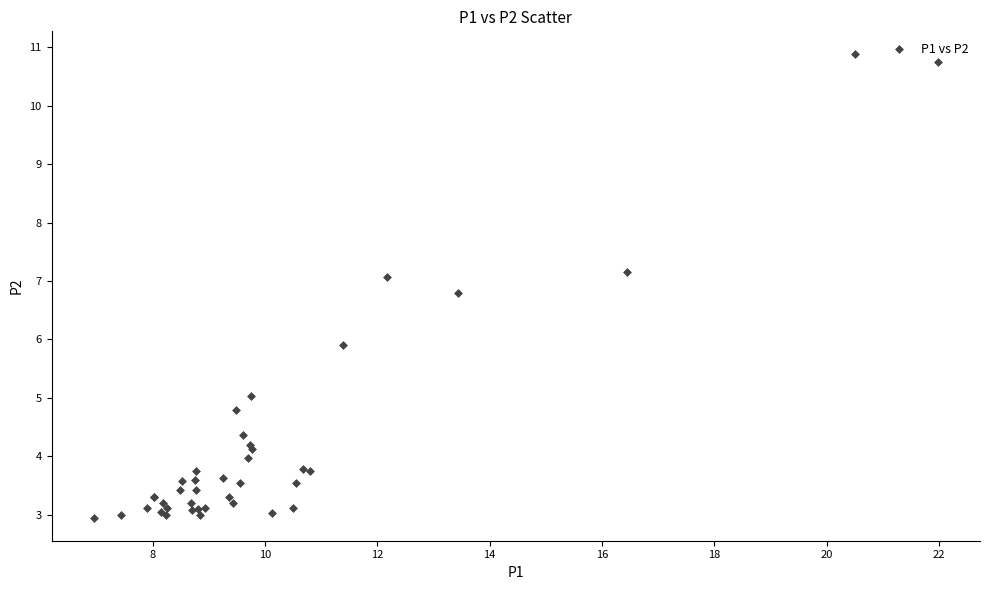

What Y value in the scatter plot is closest to 6?

5.9